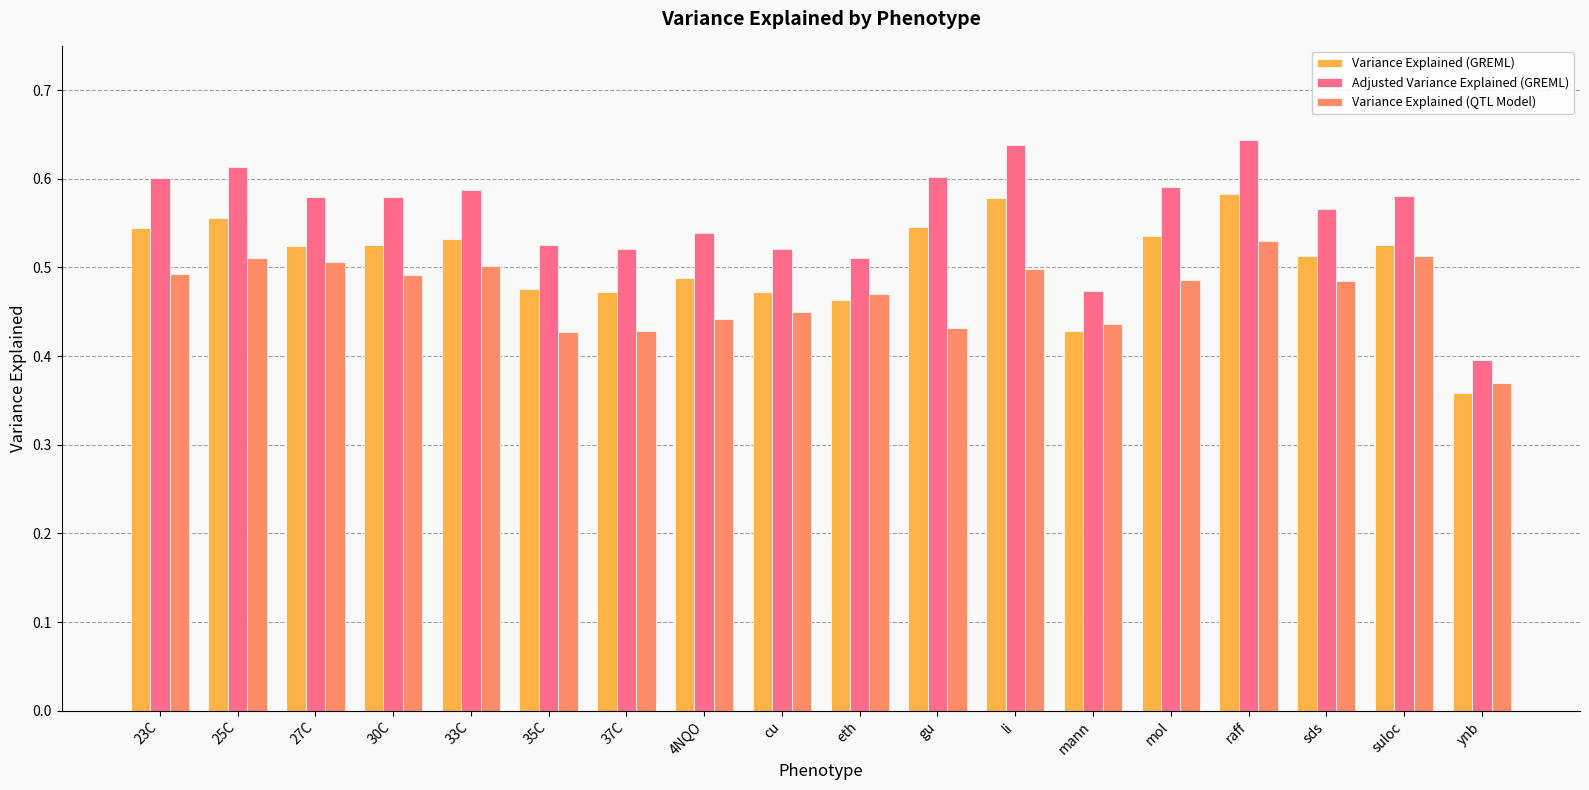

The value of Variance Explained (QTL Model) at suloc is 0.8. True or false?

False